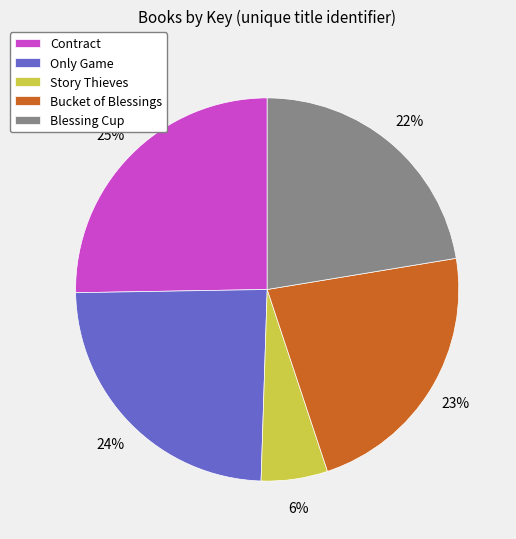

To the nearest percent, what percentage of the pie is Only Game?

24%